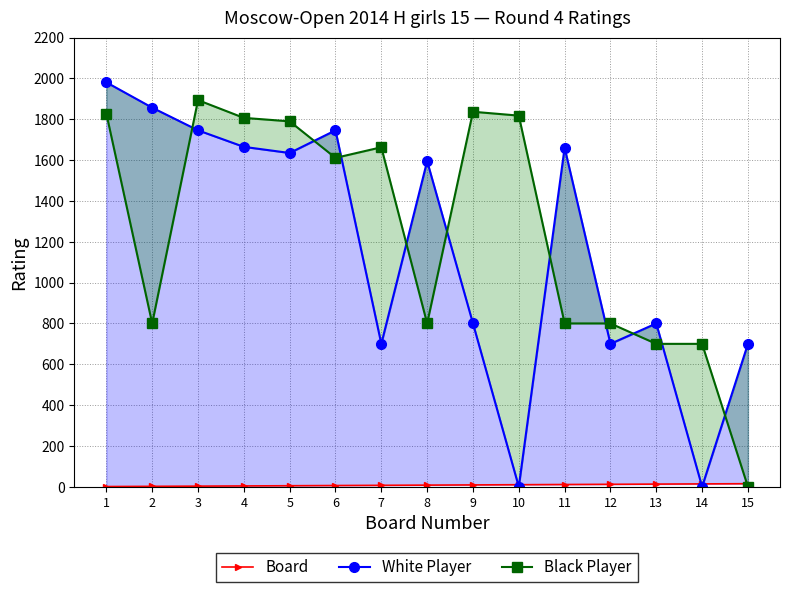

What is the maximum value for White Player?

1981